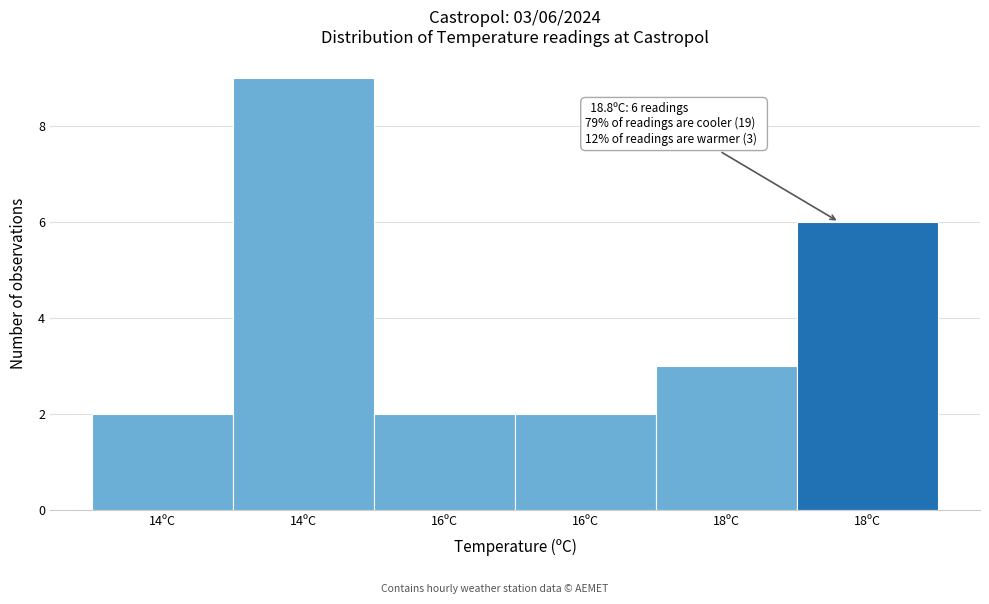

How many bars are there in total?

6